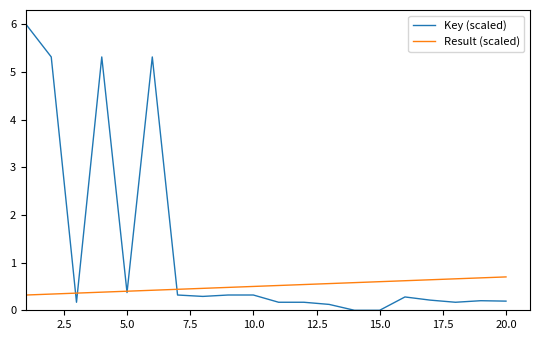

Rank the series by their average value, from highest to lowest.

Key (scaled), Result (scaled)